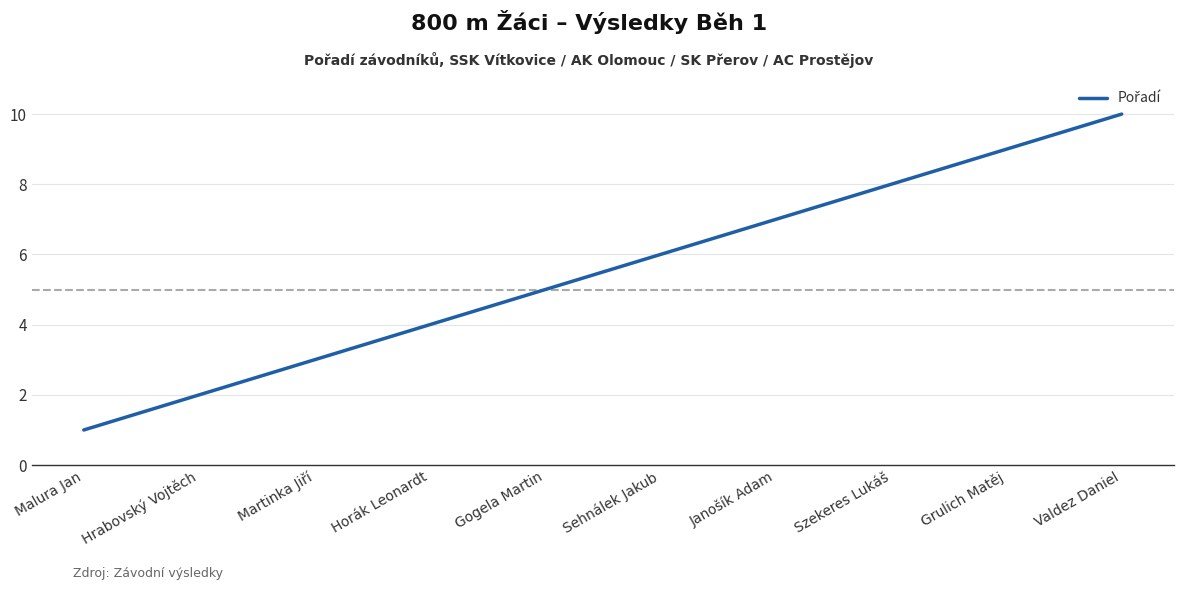

What position from the right is Malura Jan?

10